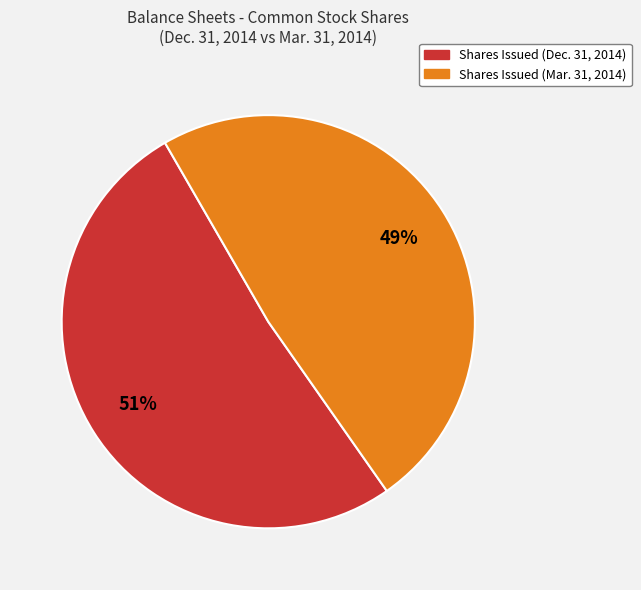

Is it true that Shares Issued (Mar. 31, 2014) is 61% of the pie?

False